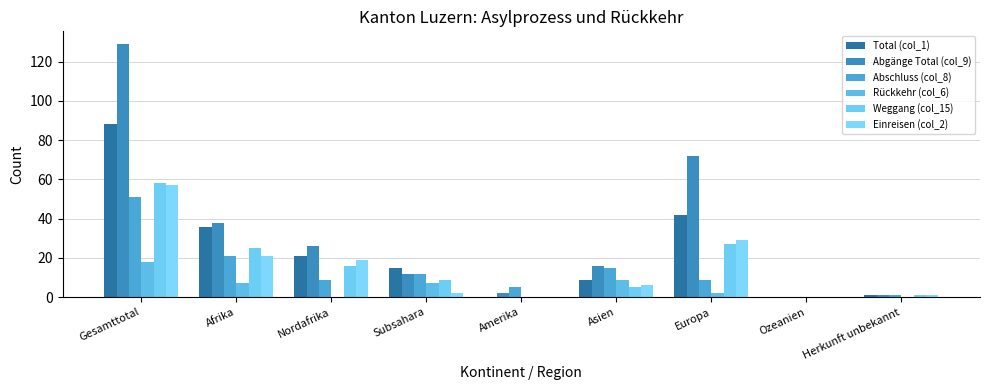

Rank the series at Gesamttotal from lowest to highest value.

Rückkehr (col_6), Abschluss (col_8), Einreisen (col_2), Weggang (col_15), Total (col_1), Abgänge Total (col_9)